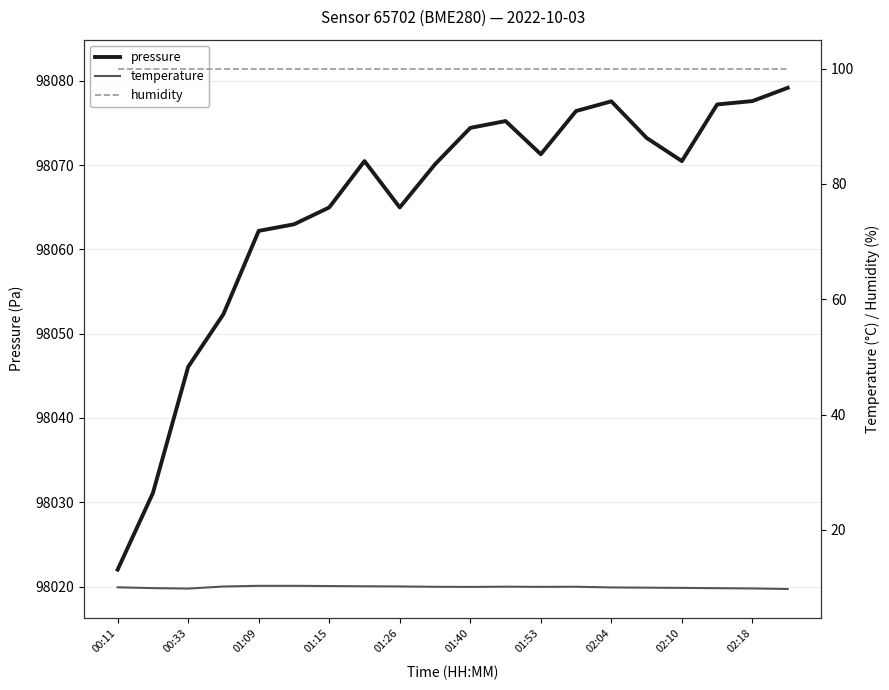

Which series has the largest range (max minus min)?

pressure